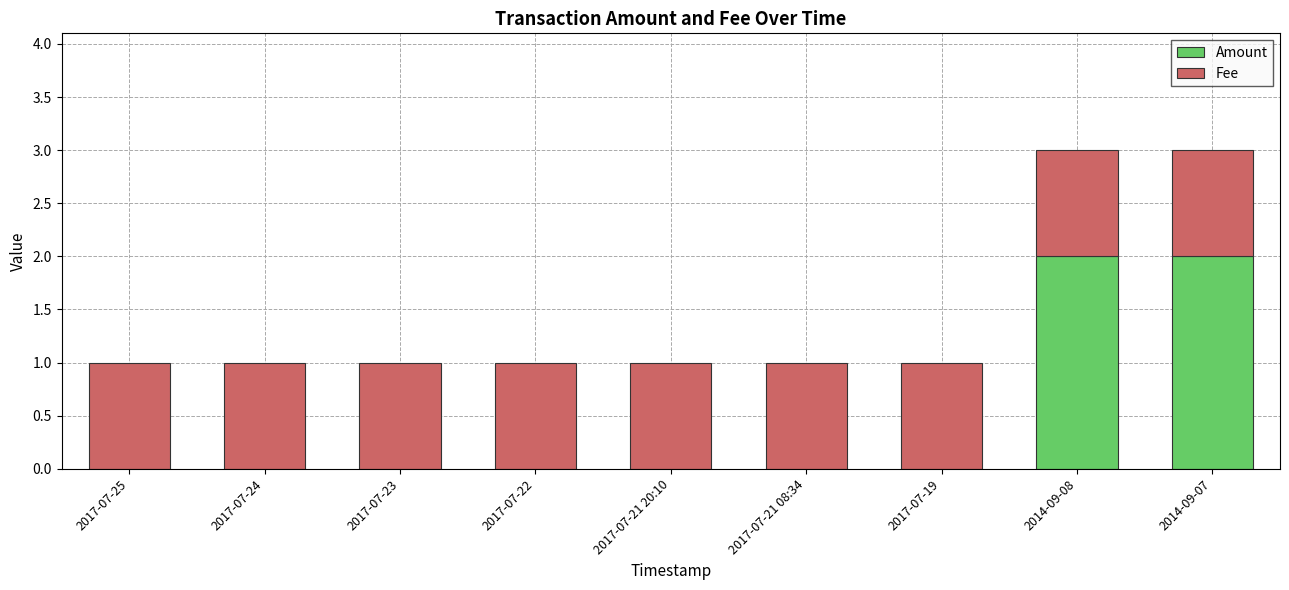

The Amount series shows 1 at 2017-07-21 20:10. True or false?

False